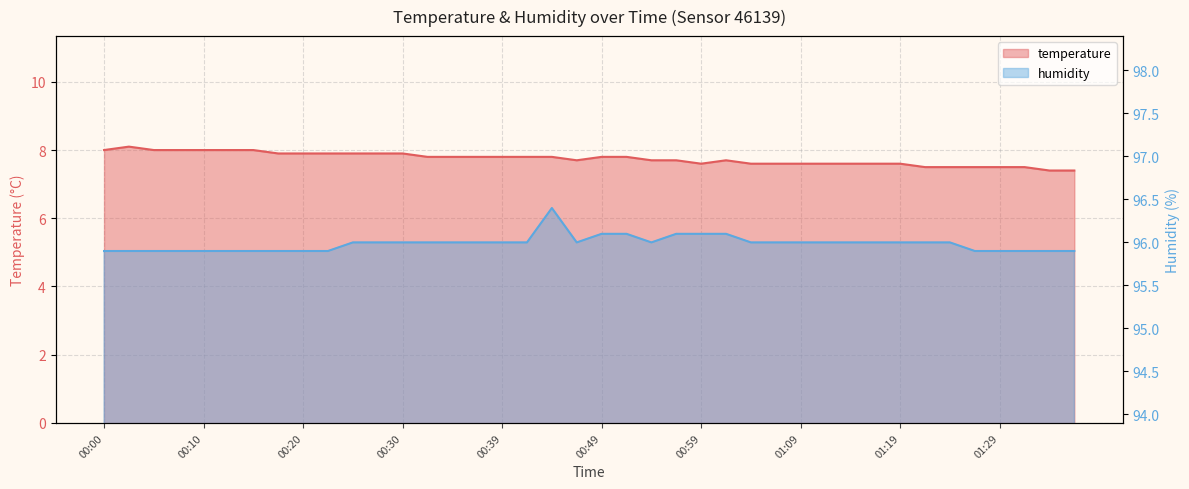

What are all the series names shown in the legend?

temperature, humidity